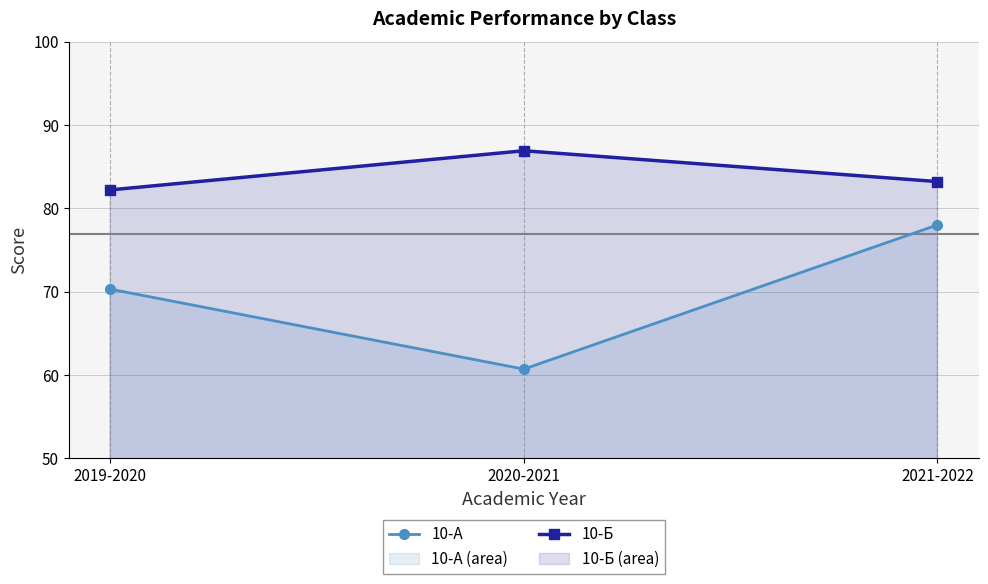

Between 2019-2020 and 2021-2022, which is larger?

2021-2022